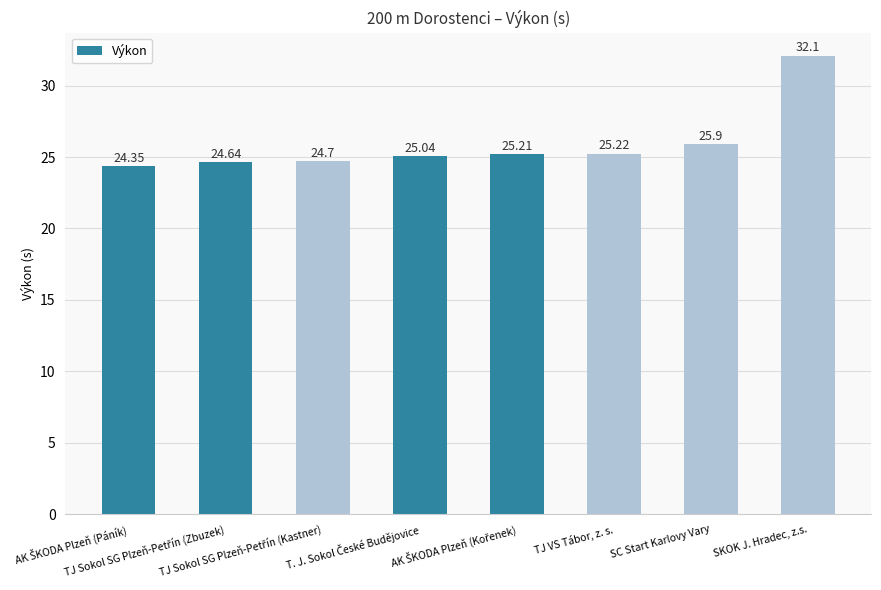

Are the bars horizontal?

No